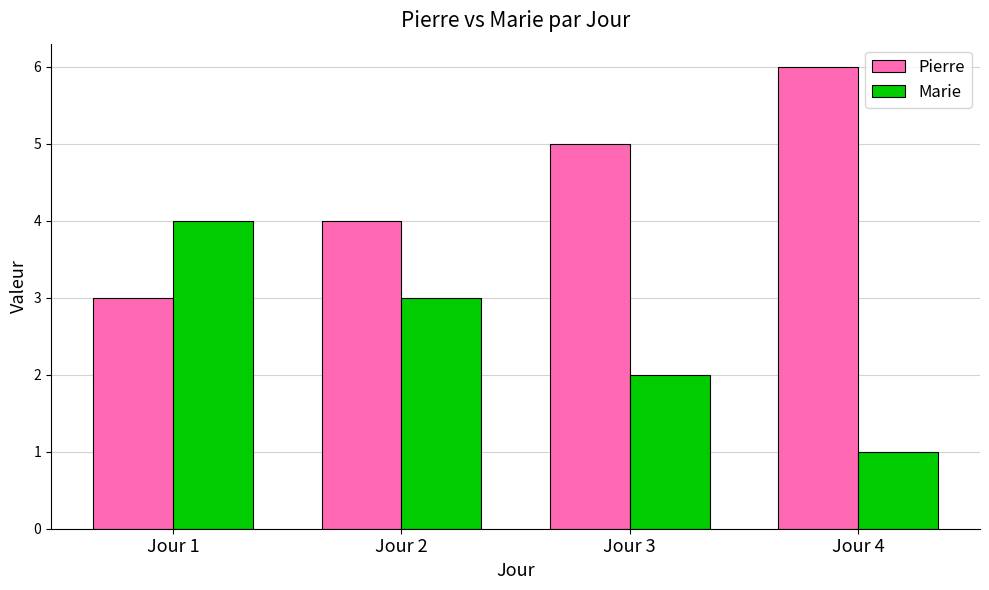

List the labels in order of Pierre value, largest first.

Jour 4, Jour 3, Jour 2, Jour 1